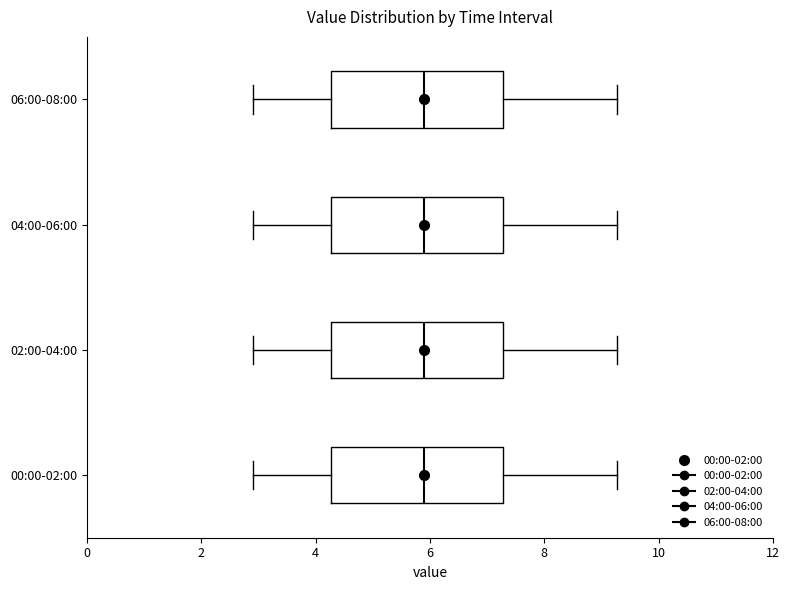

Where does the median line of the box for 00:00-02:00 sit on the x-axis? The values are not printed on the chart, so give them approximately, as read against the axis.

6.0